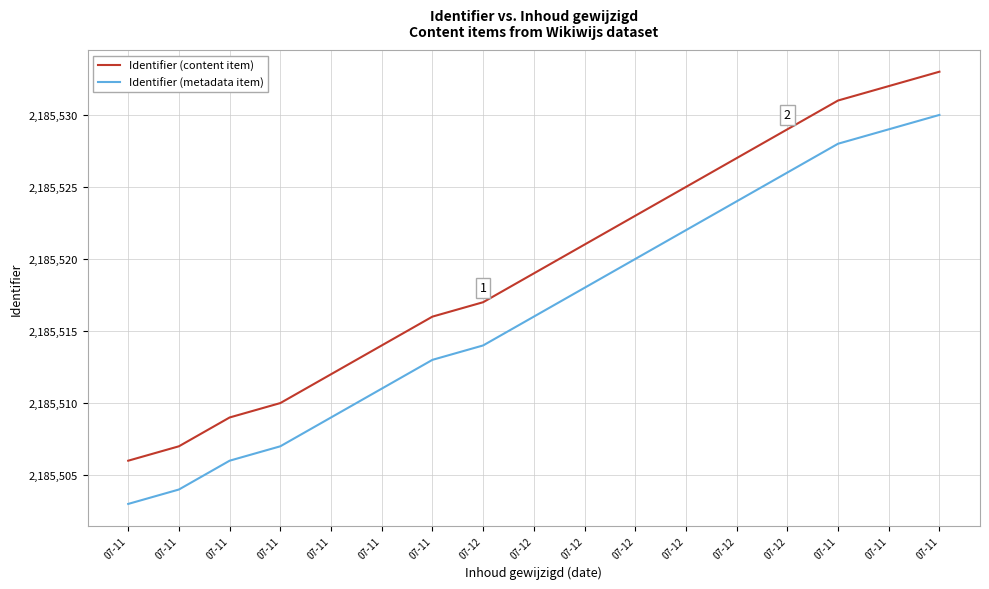

What are all the series names shown in the legend?

Identifier (content item), Identifier (metadata item)